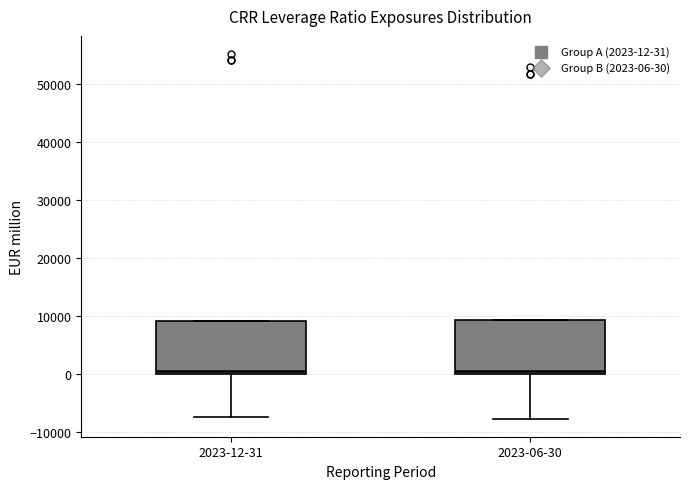

Reading left to right, transcribe this box plot: for each box, give where its median line is, the range the box spans, and where its two whiskers end, as read against the y-axis. The values are not printed on the chart, so give them approximately, as read against the axis.

2023-12-31: median 1000, box 0 to 9000, whiskers -7000 to 9000
2023-06-30: median 1000, box 0 to 9000, whiskers -8000 to 9000